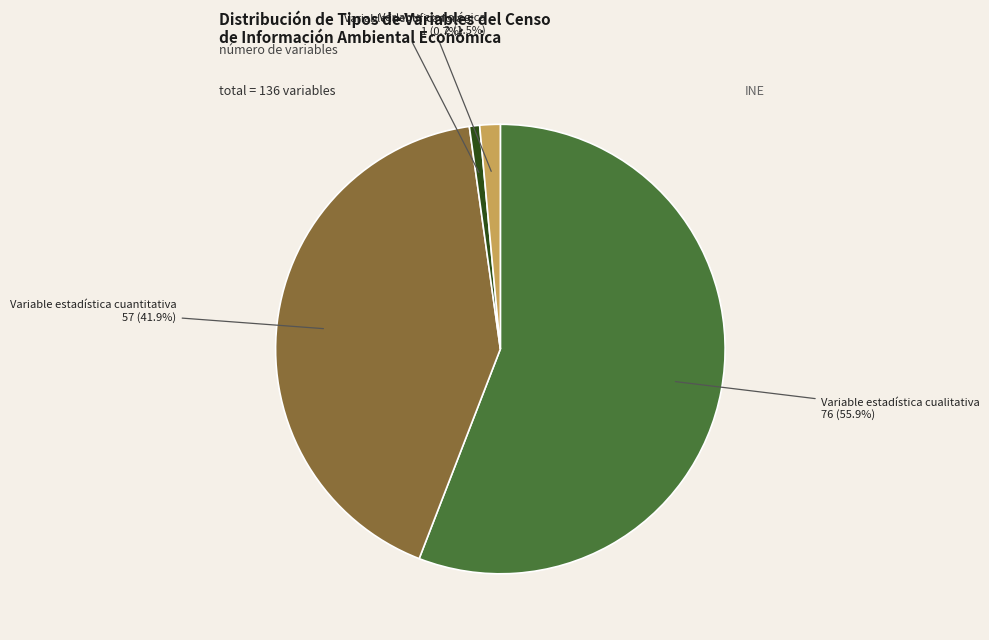

Is there a majority slice in this chart?

Yes